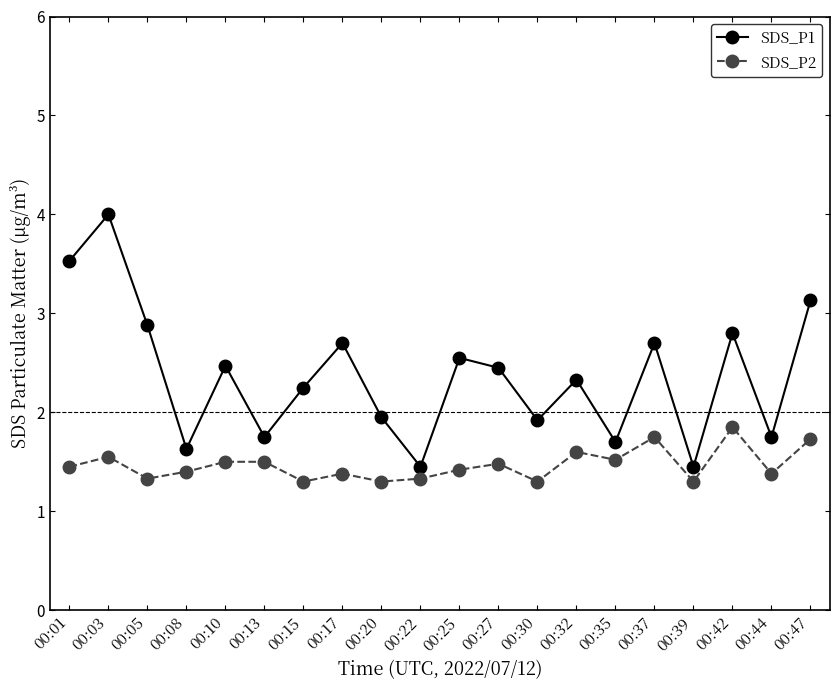

Is it true that SDS_P1 equals 1.4 at 00:39?

True